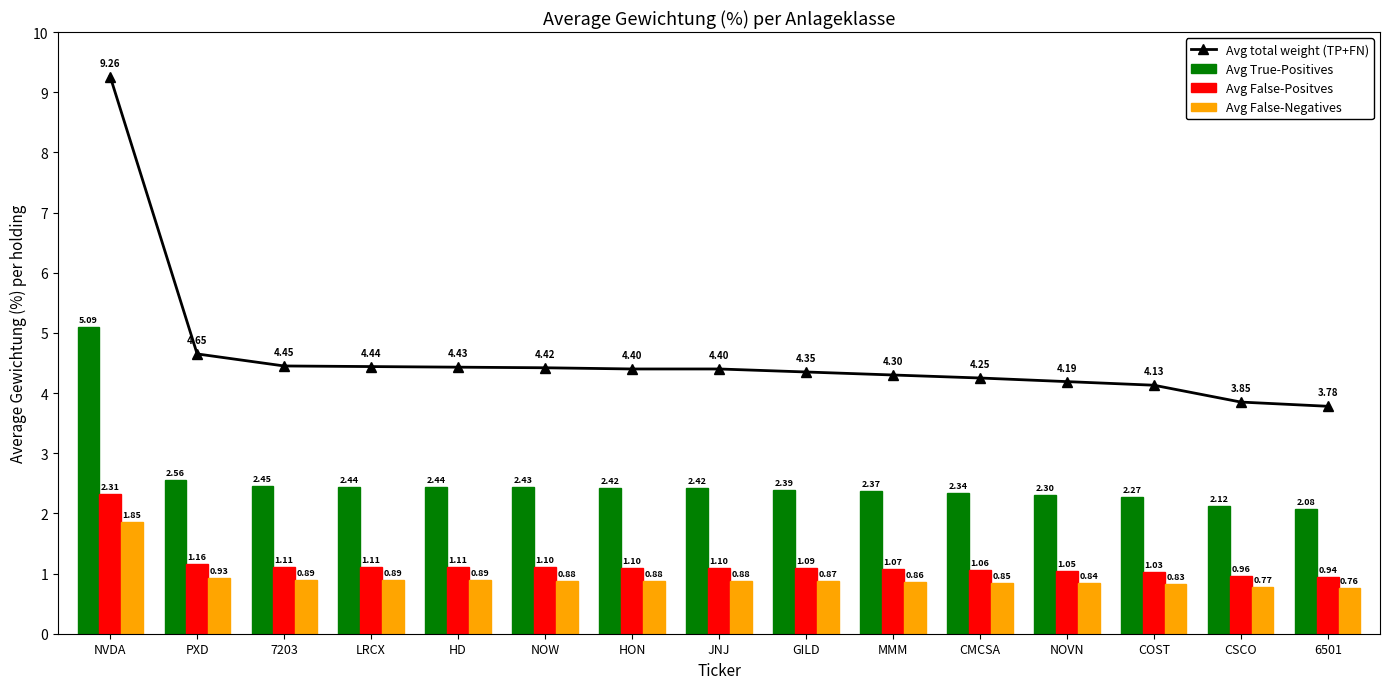

What is the value of the Avg False-Negatives bar at the 1st from the left?

1.9